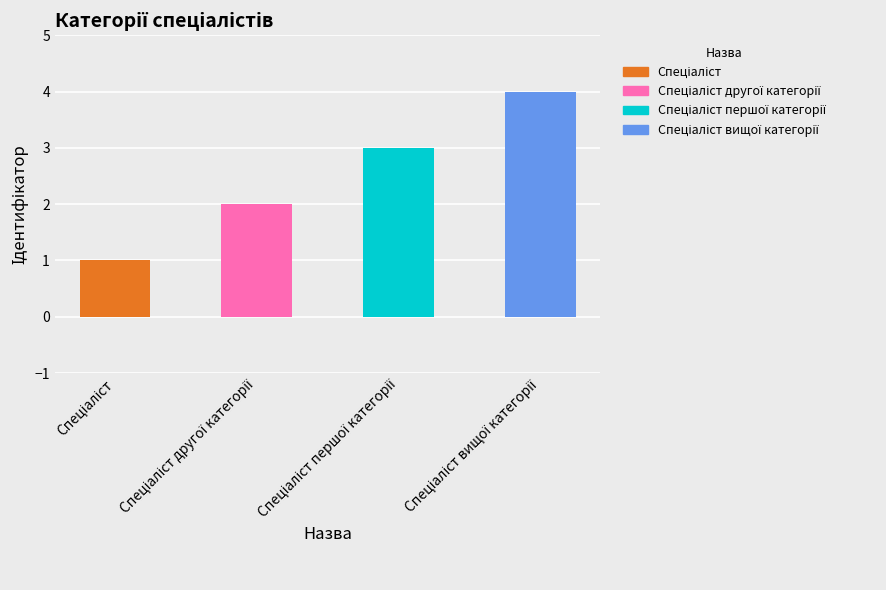

Which has a higher value, Спеціаліст вищої категорії or Спеціаліст другої категорії?

Спеціаліст вищої категорії